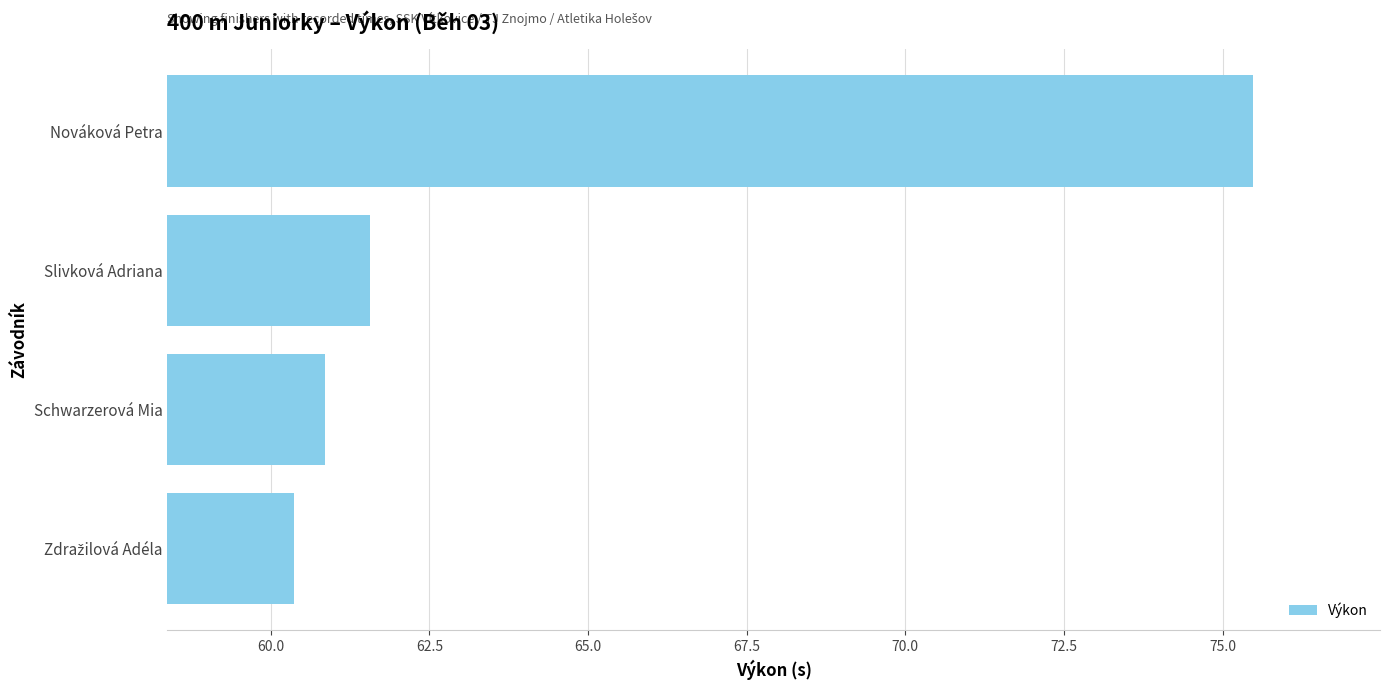

What is the sum of all values?

258.3